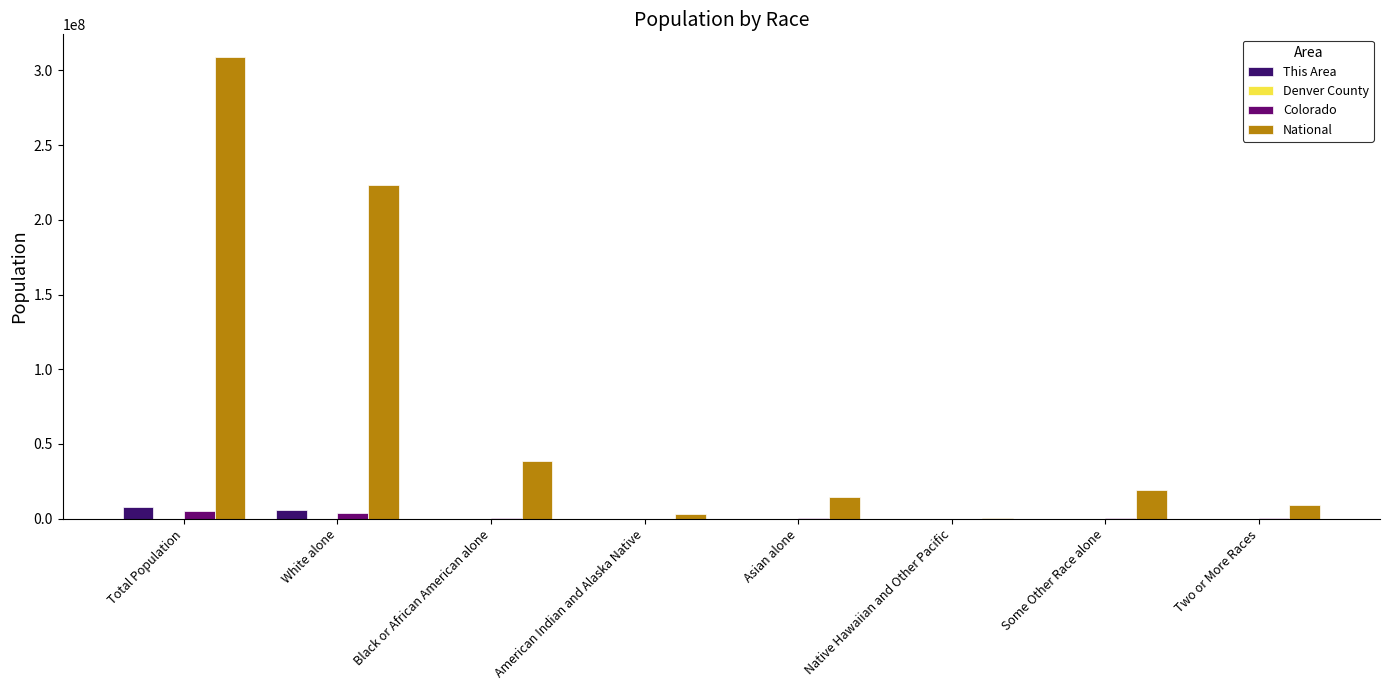

What is the greatest value displayed?

308745538